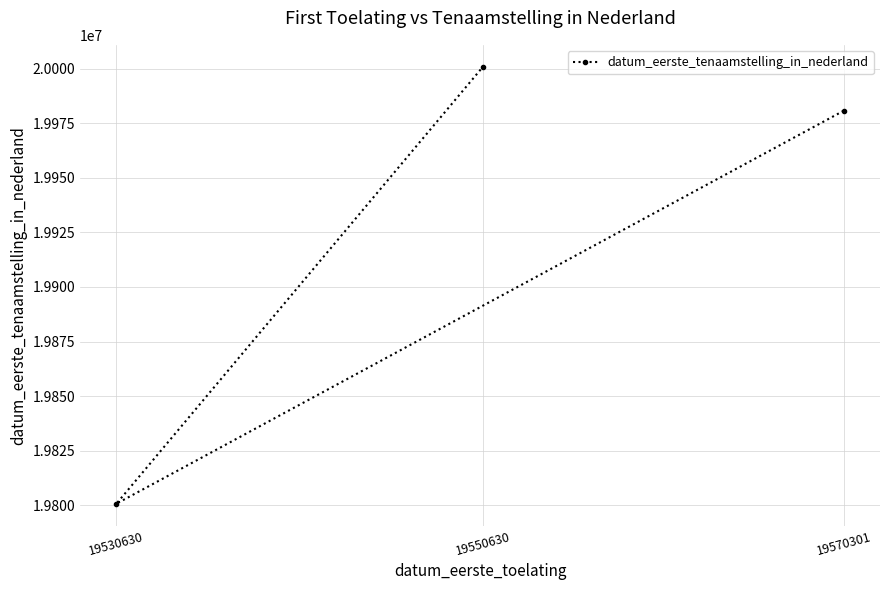

Reading right to left, transcribe all the data shown in this chart.

19570301=19980727	19550630=20000921	19530630=19800721